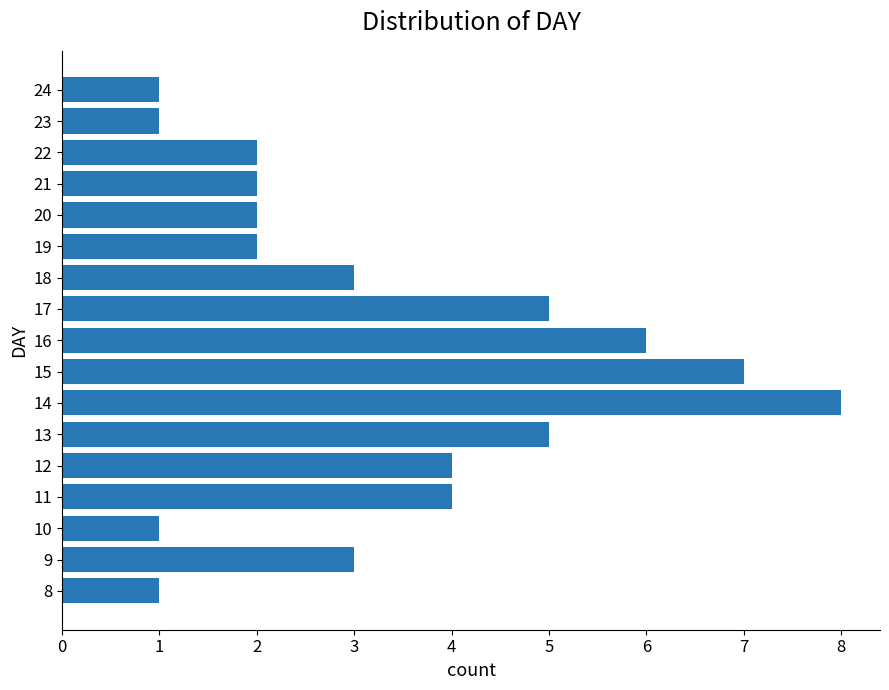

What is the average value?

3